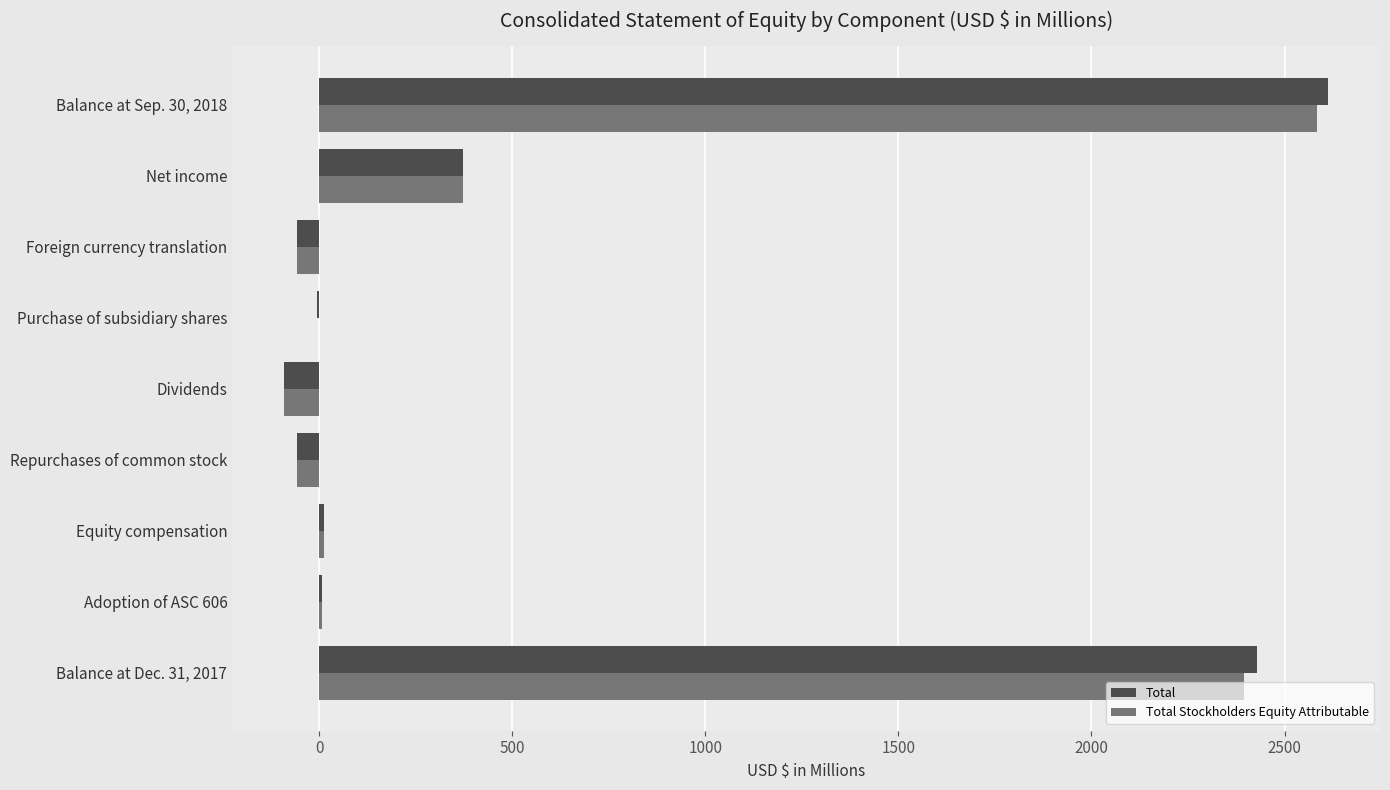

Which series changed the most between Purchase of subsidiary shares and Net income?

Total